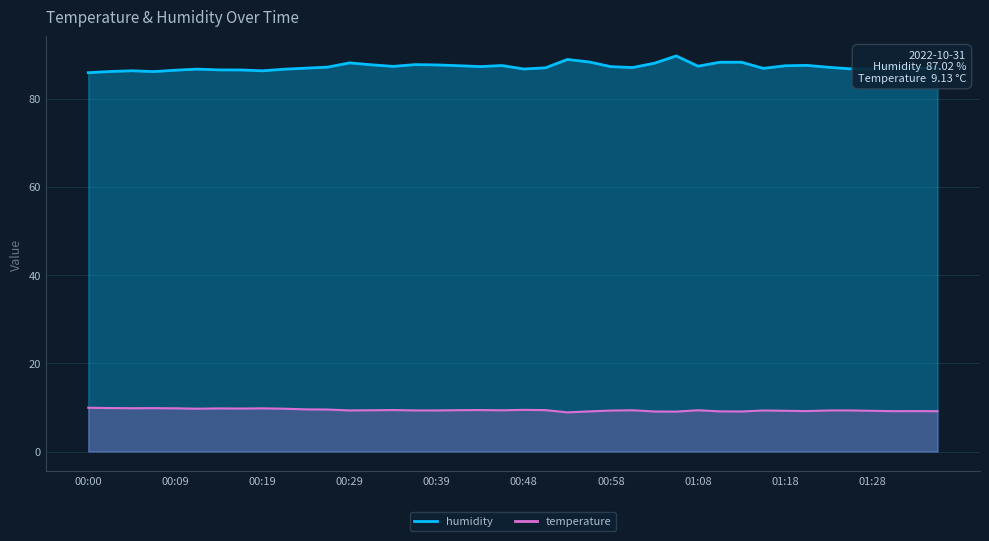

True or false: humidity and temperature intersect in this chart.

False